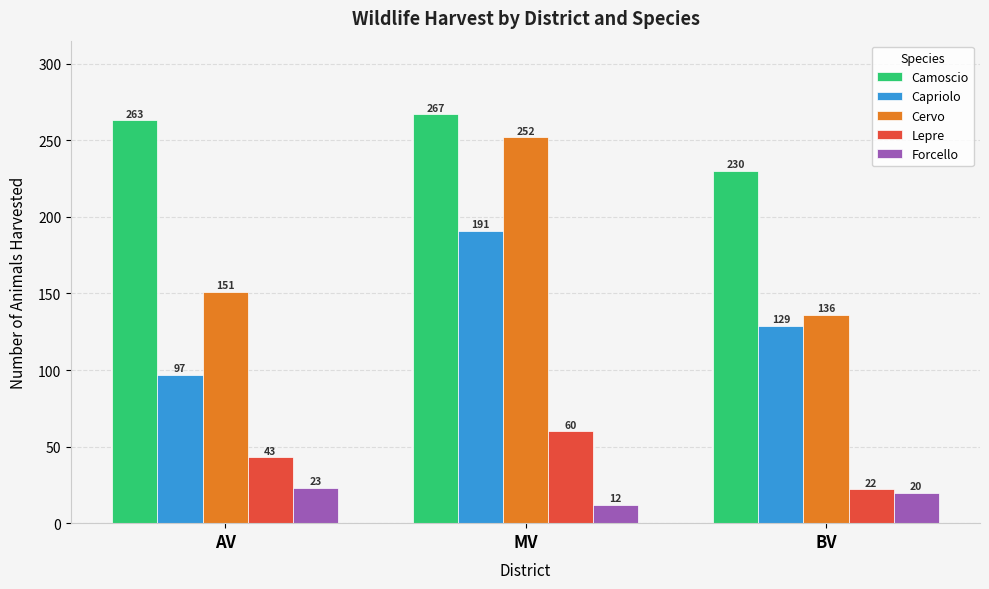

True or false: Capriolo has a value of 176 at BV.

False